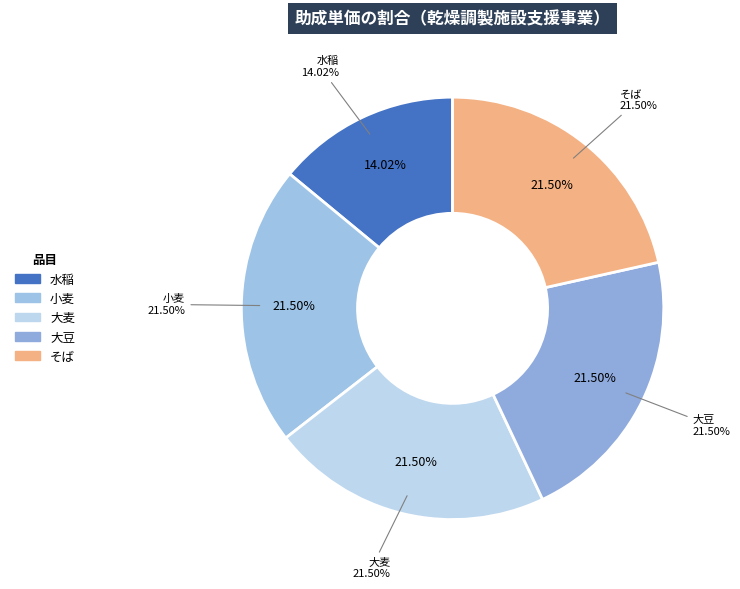

How many slices are in this pie chart?

3